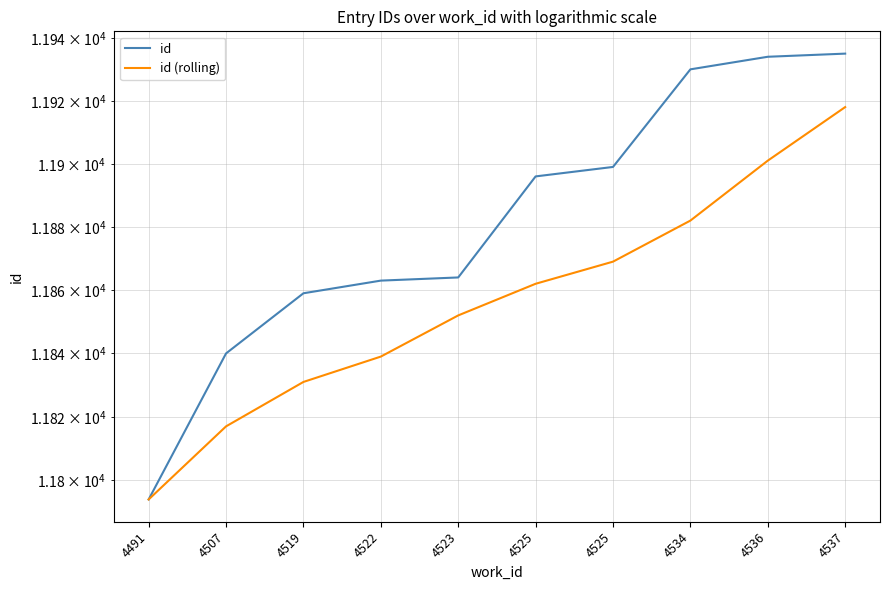

The value of id (rolling) at 4537 is 11918. True or false?

True